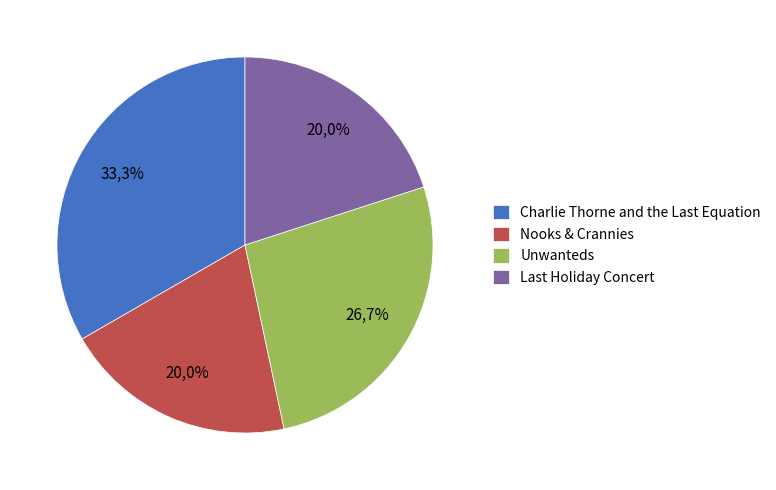

How many slices are in this pie chart?

4